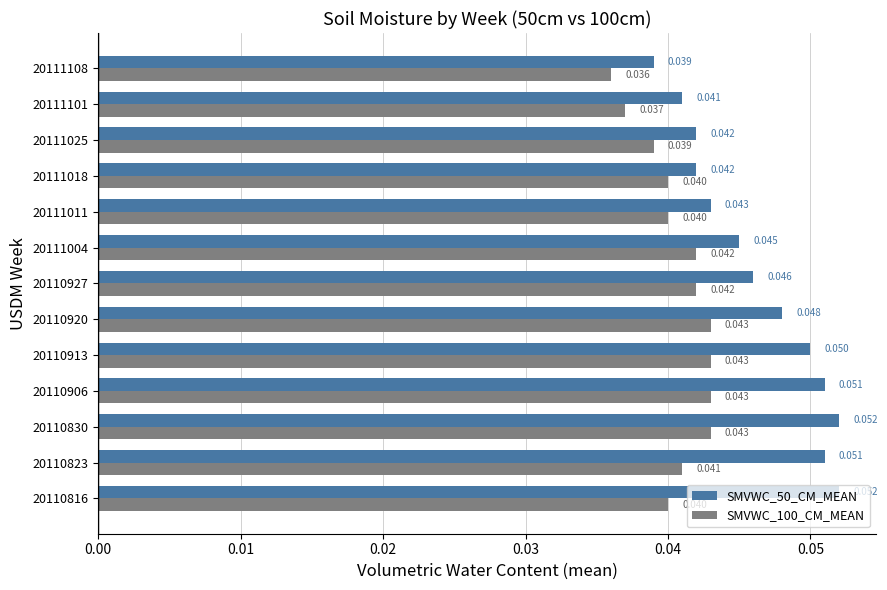

Is the value of SMVWC_100_CM_MEAN at 20111101 greater than the value of SMVWC_50_CM_MEAN at 20111025?

No